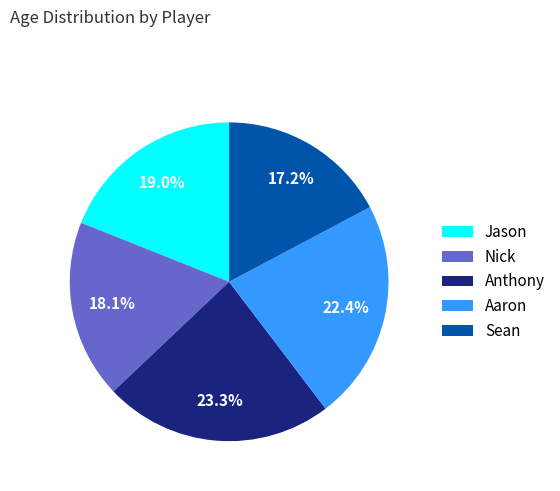

Rank the categories by value from highest to lowest.

Anthony, Aaron, Jason, Nick, Sean